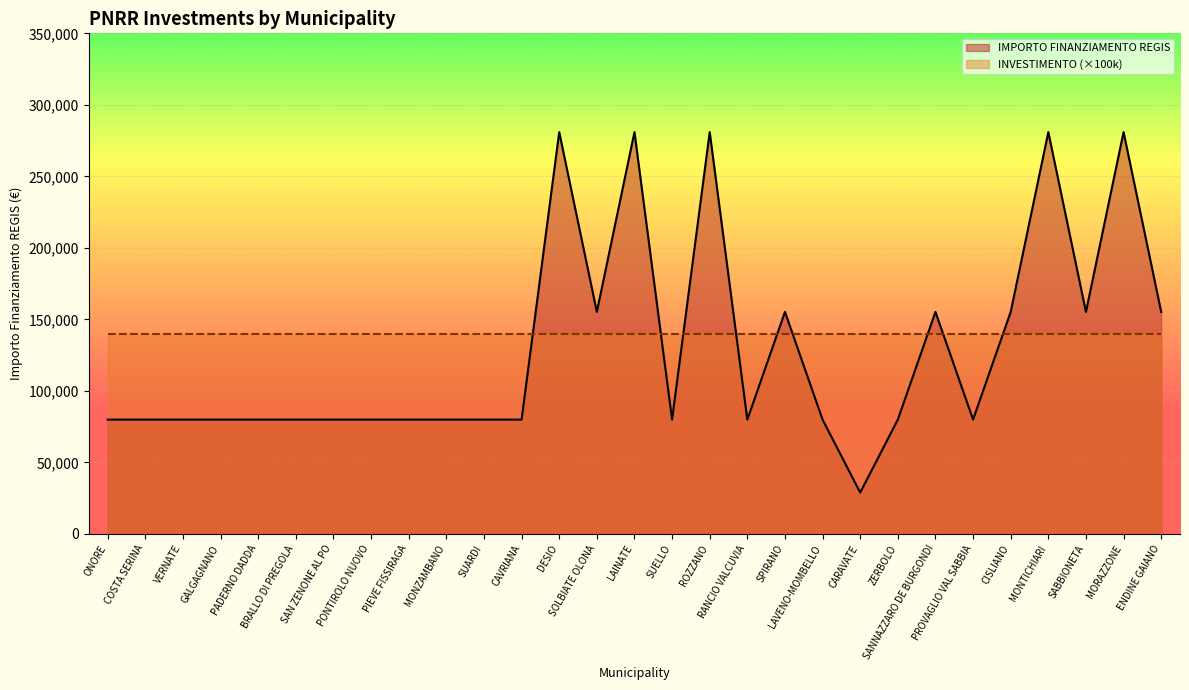

What is the ratio of the value at SAN ZENONE AL PO to the value at BRALLO DI PREGOLA?

1.0